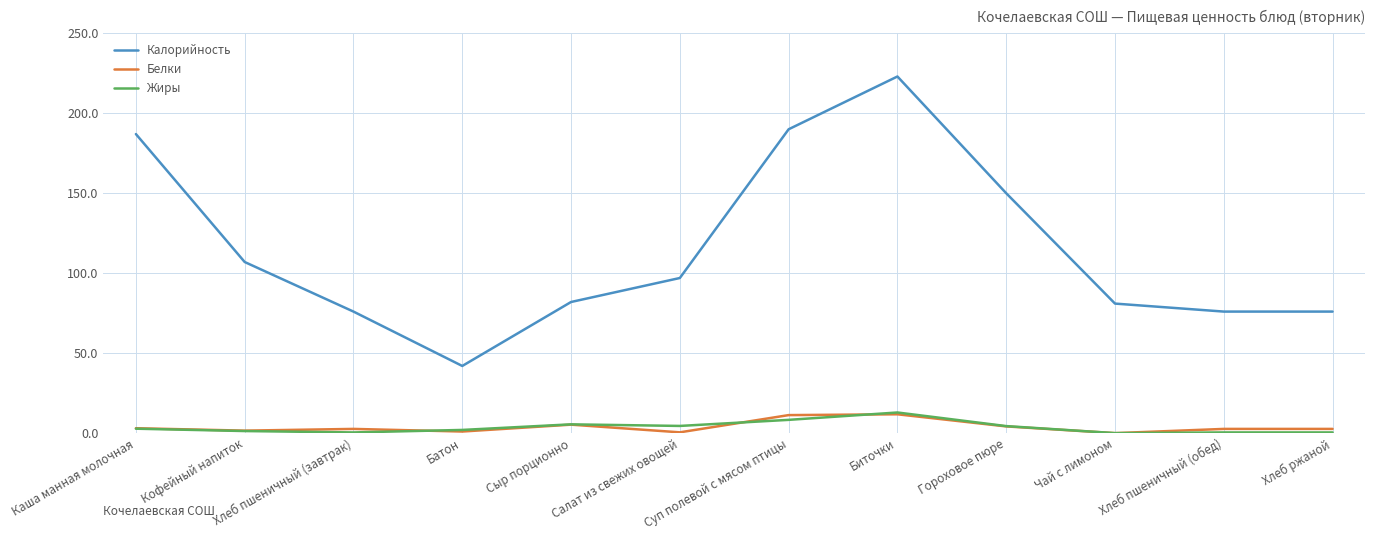

What are all the series names shown in the legend?

Калорийность, Белки, Жиры